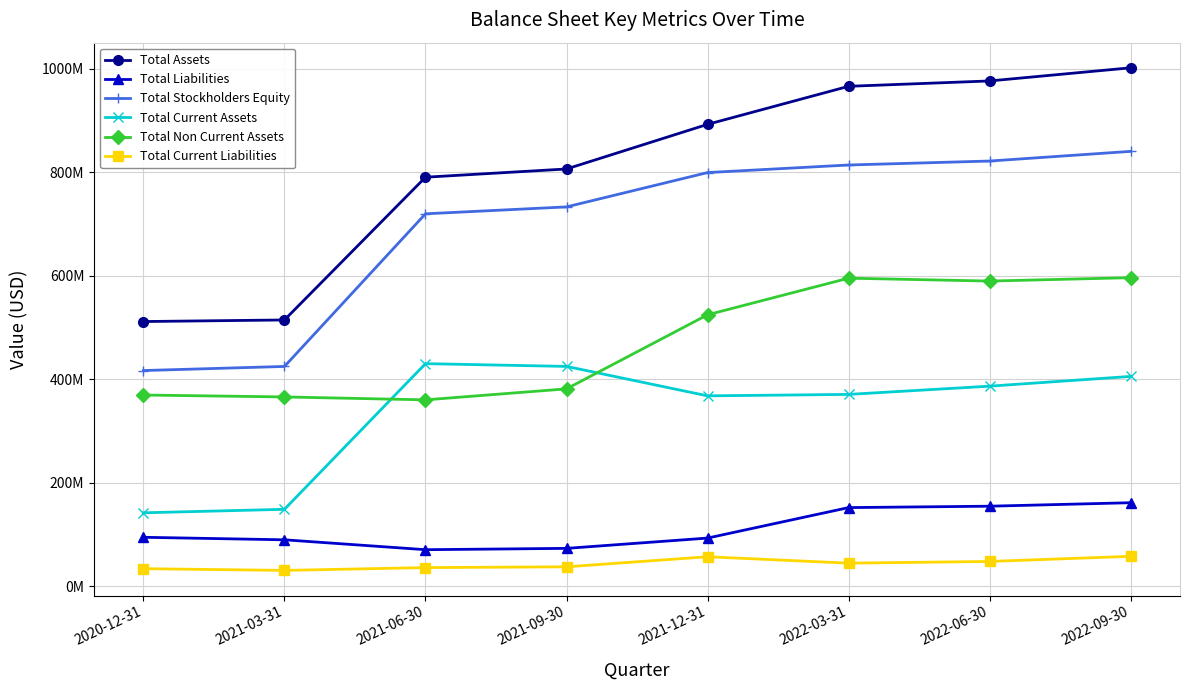

At which category does Total Current Liabilities reach its first local peak?

2021-12-31